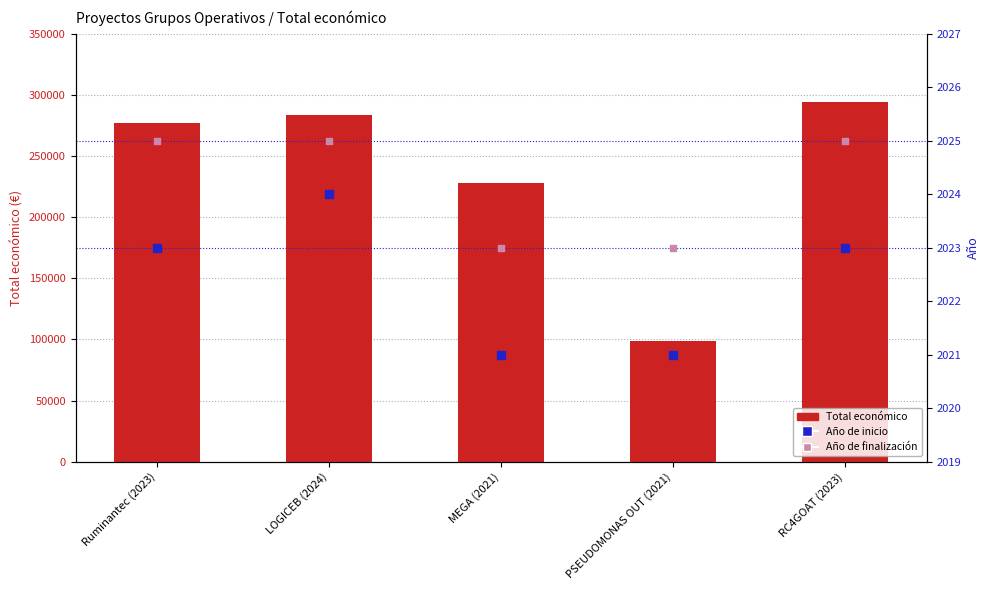

Which series has the largest total across all categories?

Total económico